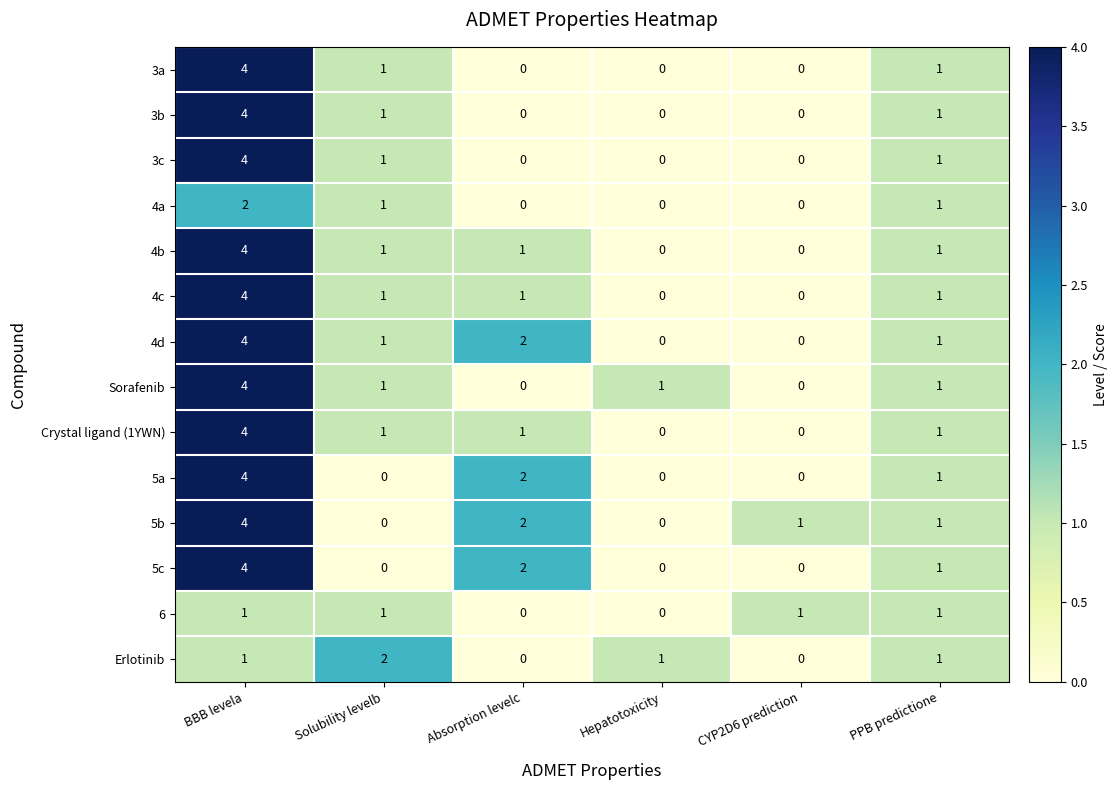

Where does the 3c series first go above 1?

BBB levela